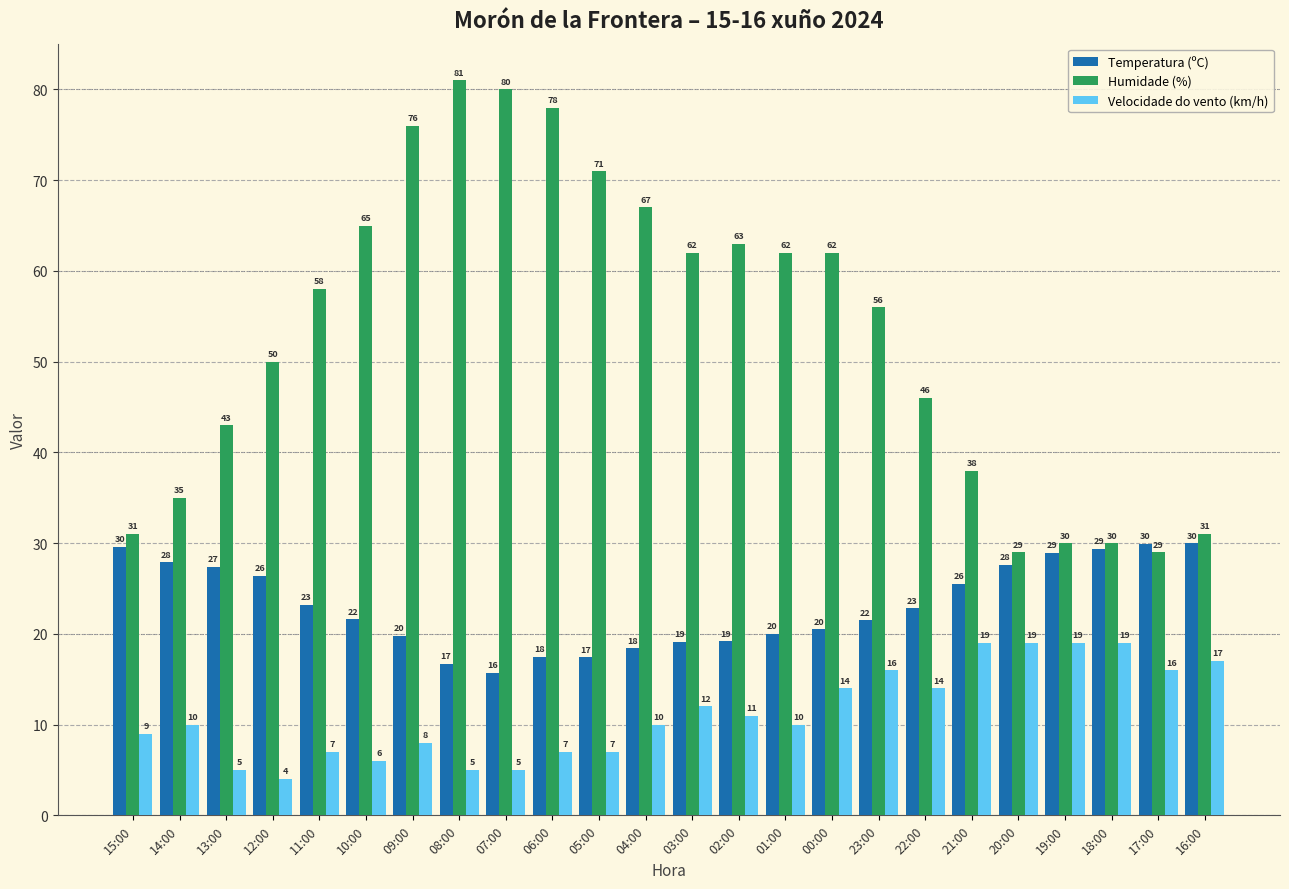

Is the value of Velocidade do vento (km/h) at 03:00 greater than the value of Humidade (%) at 10:00?

No